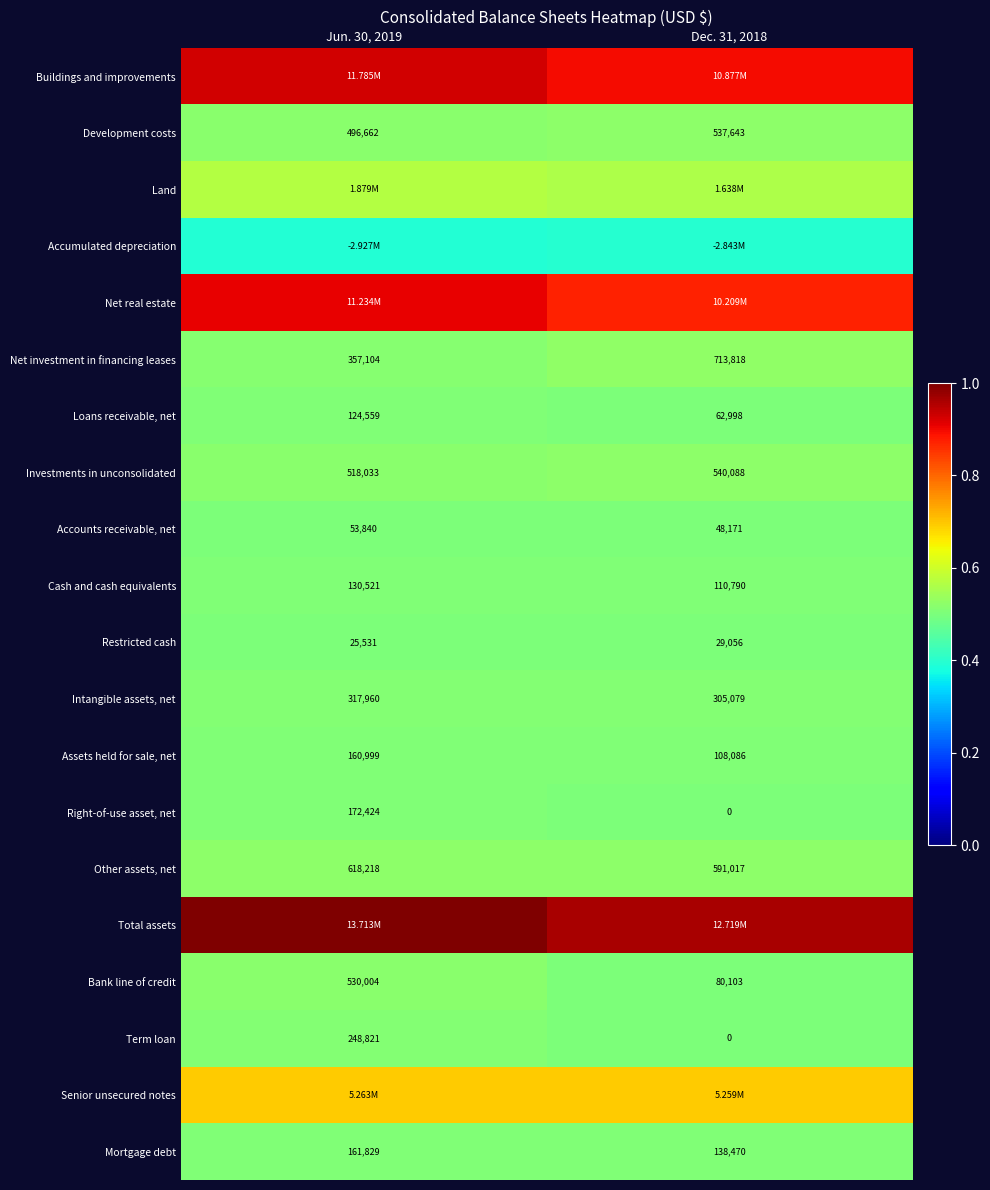

At which category is the sum across all series the highest?

Jun. 30, 2019